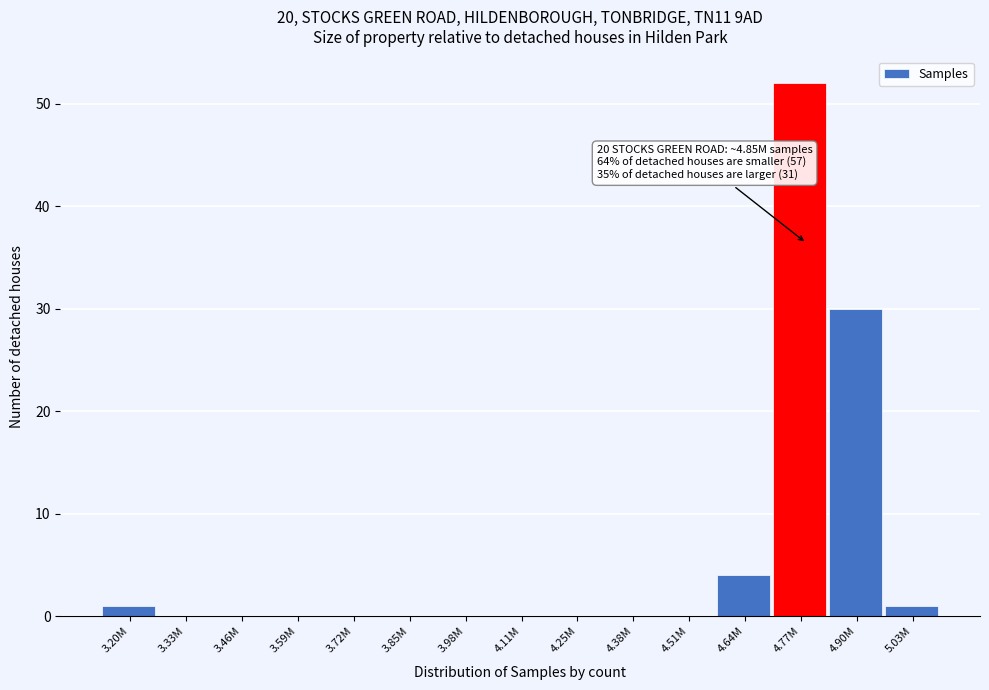

Reading left to right, transcribe all the data shown in this chart.

3.20M=1	3.33M=0	3.46M=0	3.59M=0	3.72M=0	3.85M=0	3.98M=0	4.11M=0	4.25M=0	4.38M=0	4.51M=0	4.64M=4	4.77M=52	4.90M=30	5.03M=1